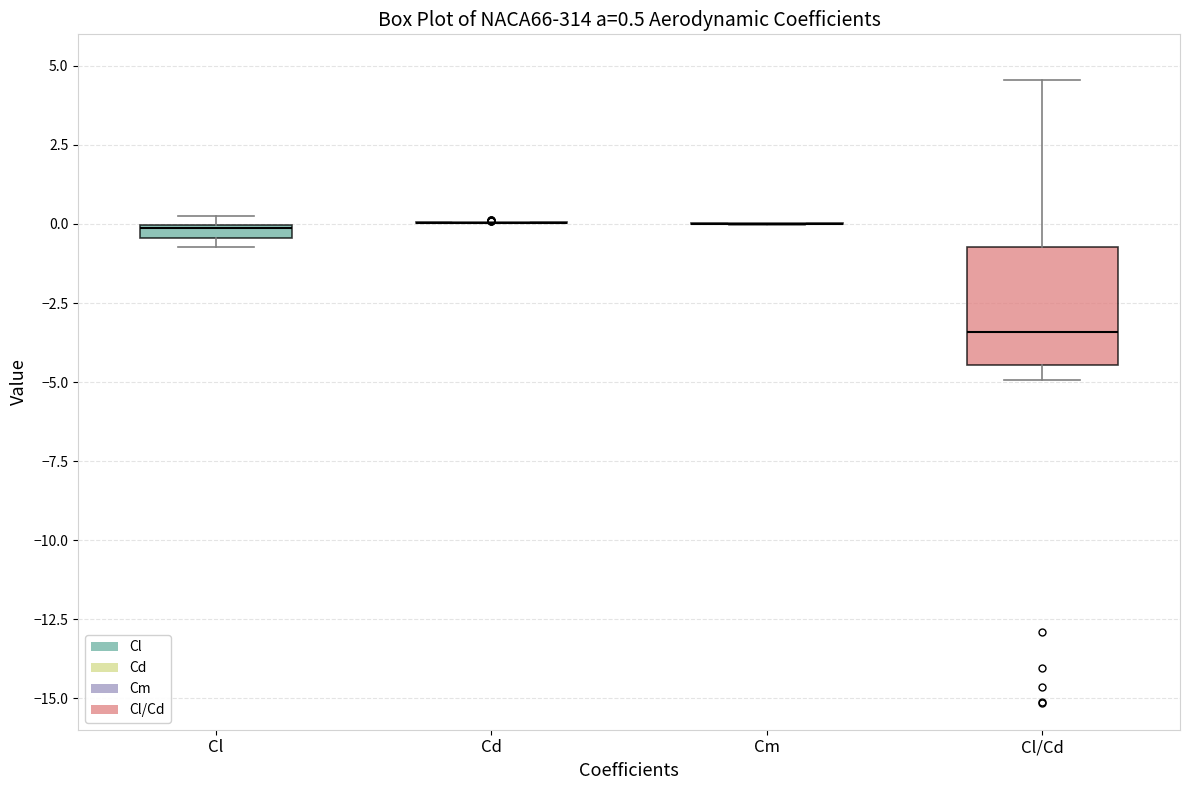

Which box is the tallest, from its lower edge to its upper edge?

Cl/Cd